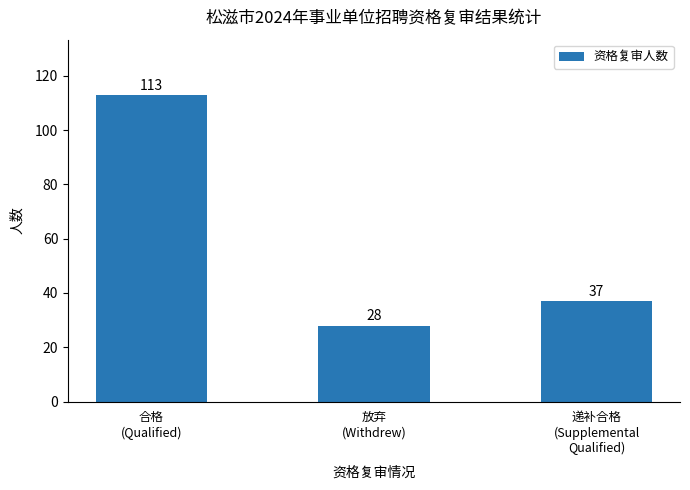

List the labels in order of value, largest first.

合格
(Qualified), 递补合格
(Supplemental
Qualified), 放弃
(Withdrew)